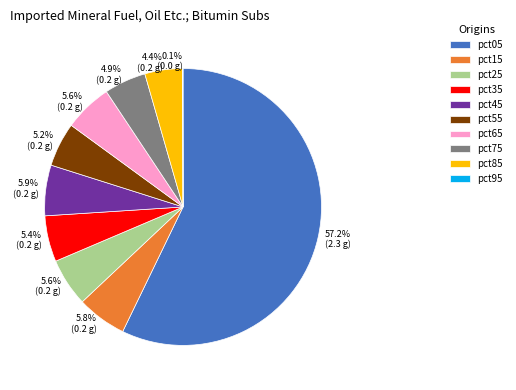

Between pct15 and pct55, which is larger?

pct15